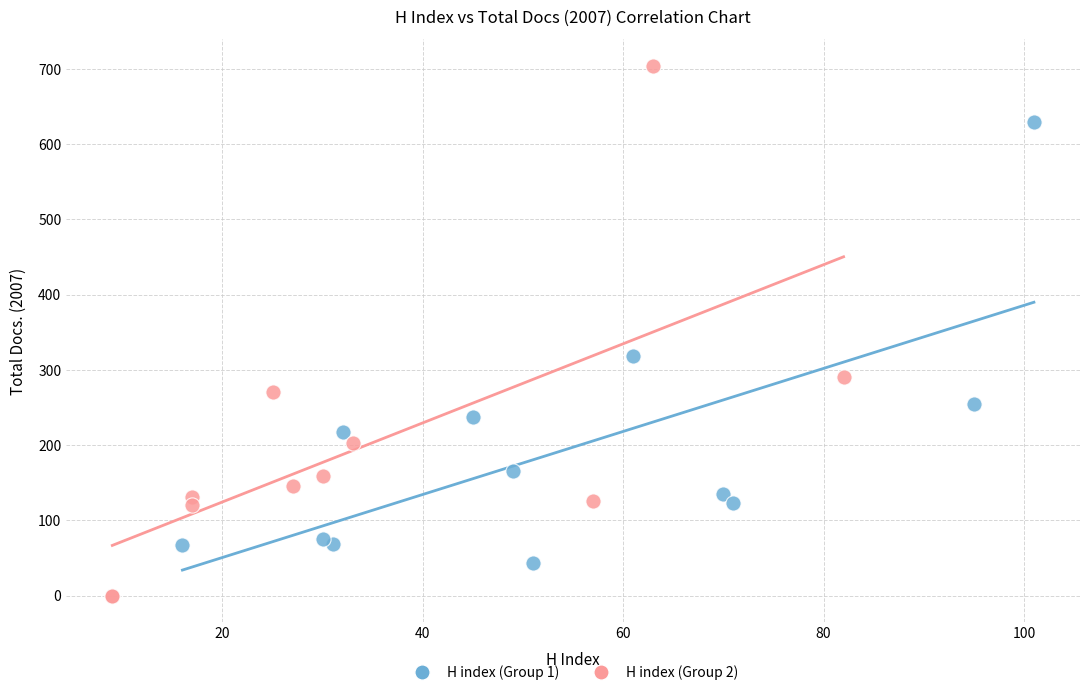

Which series contains the lowest Y value?

H index (Group 2)